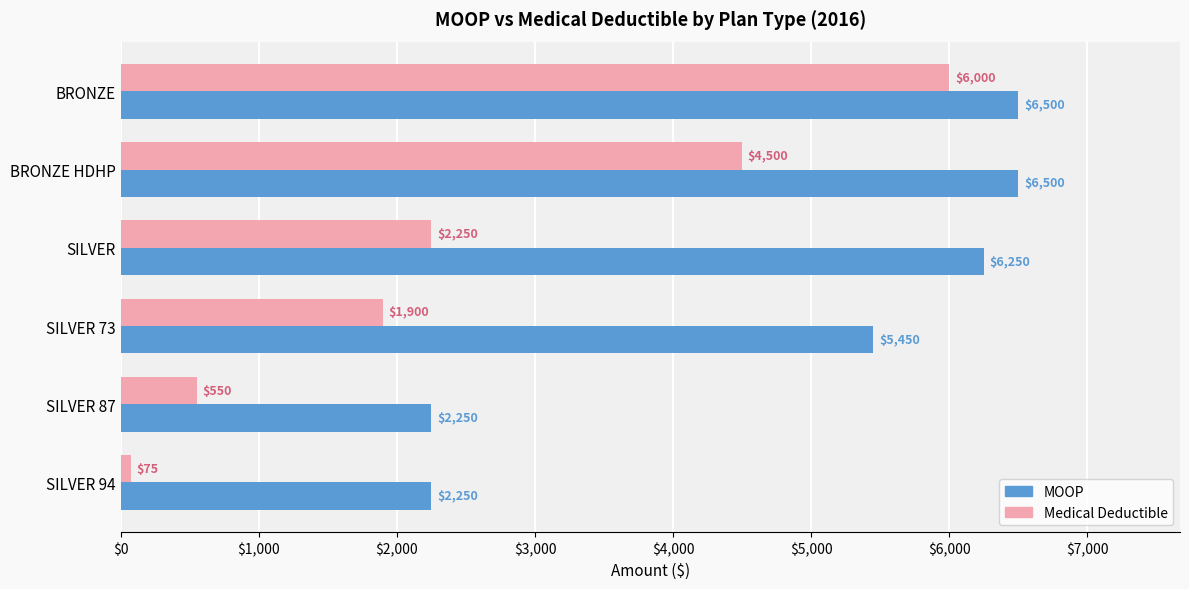

What is the difference between the highest and lowest values at BRONZE?

500